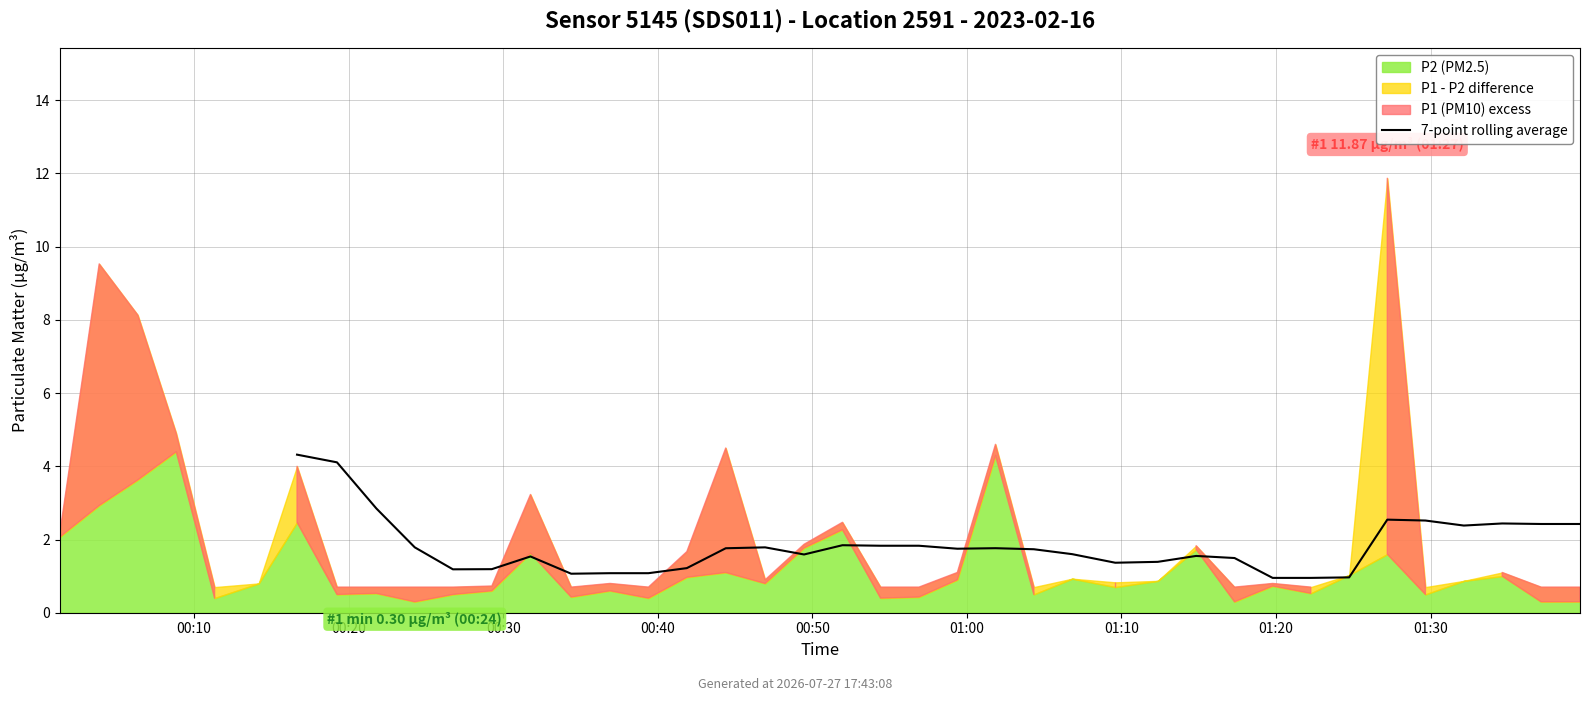

The value at 36 is 4.0. True or false?

False